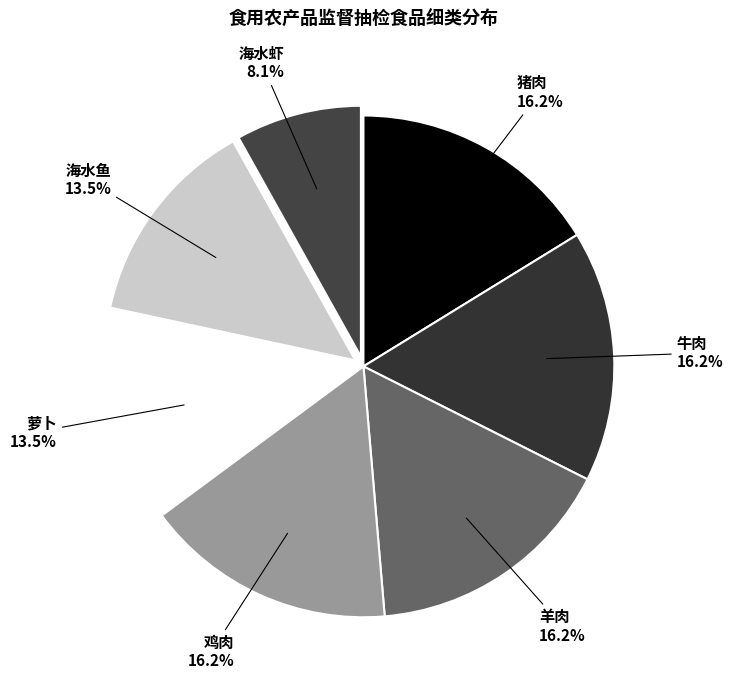

Is there any slice that represents more than half of the pie?

No